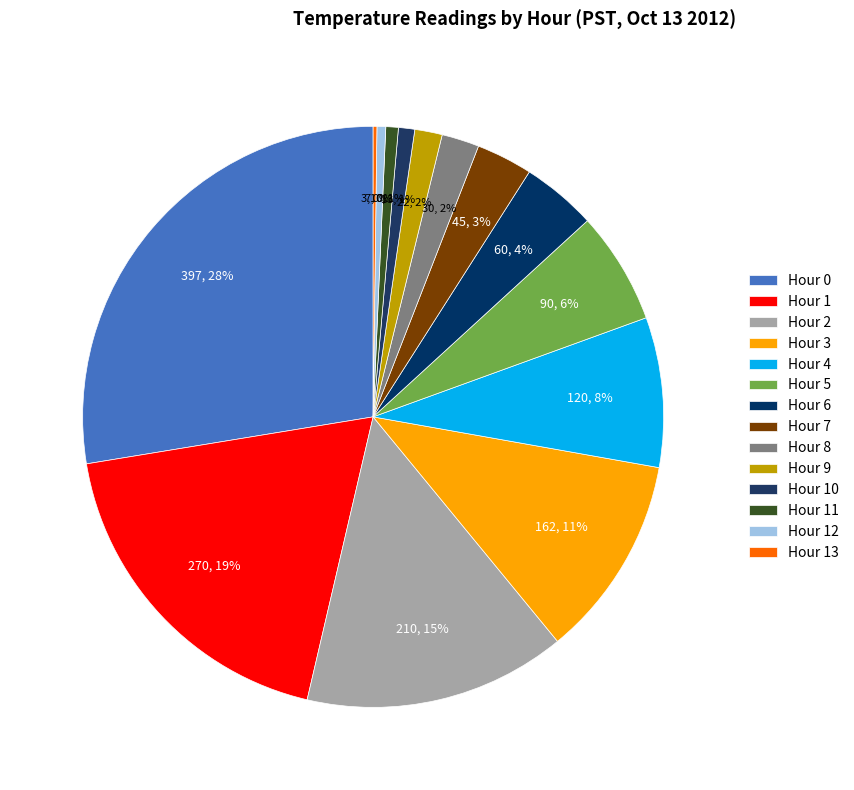

Is there any slice that represents more than half of the pie?

No